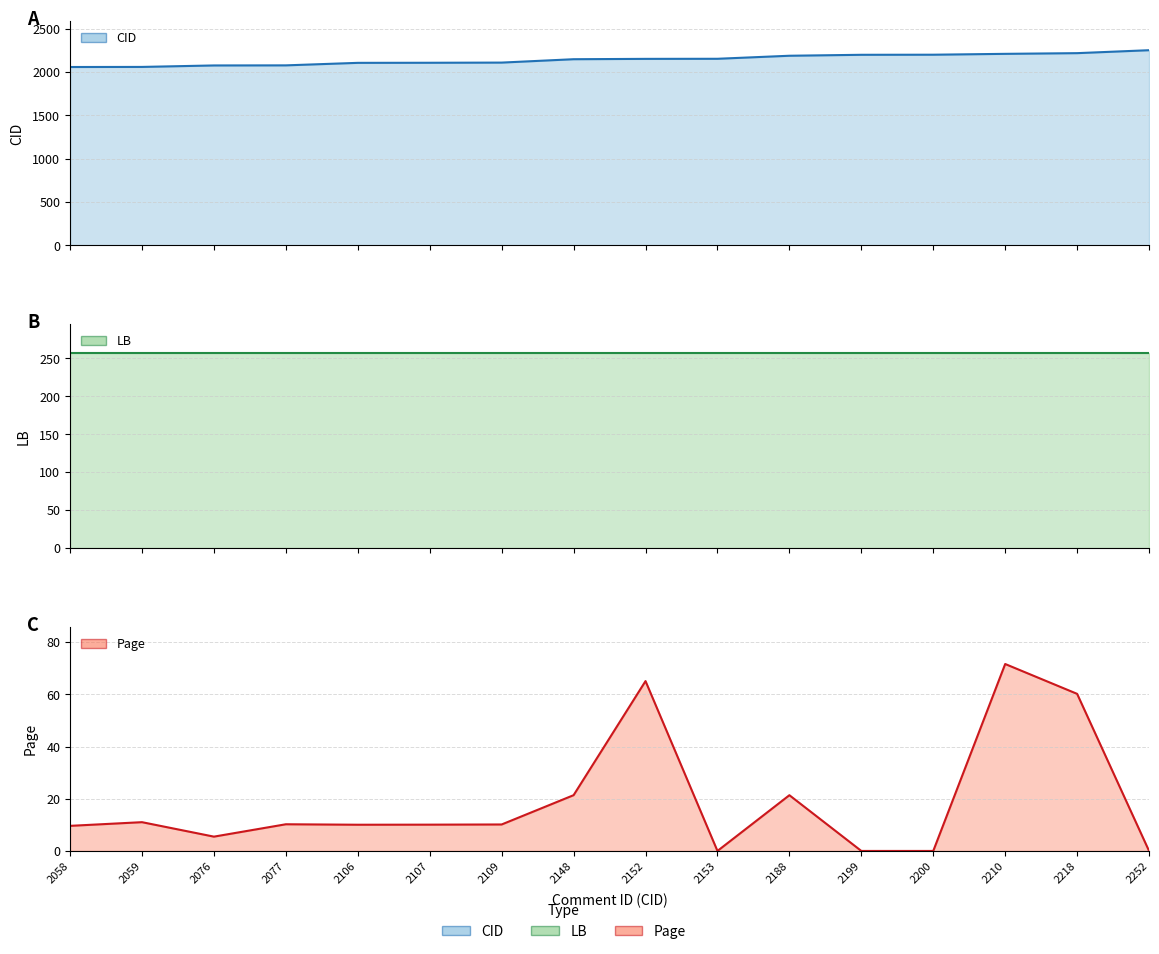

What is the value of the LB point at the 10th from the left?

257.0